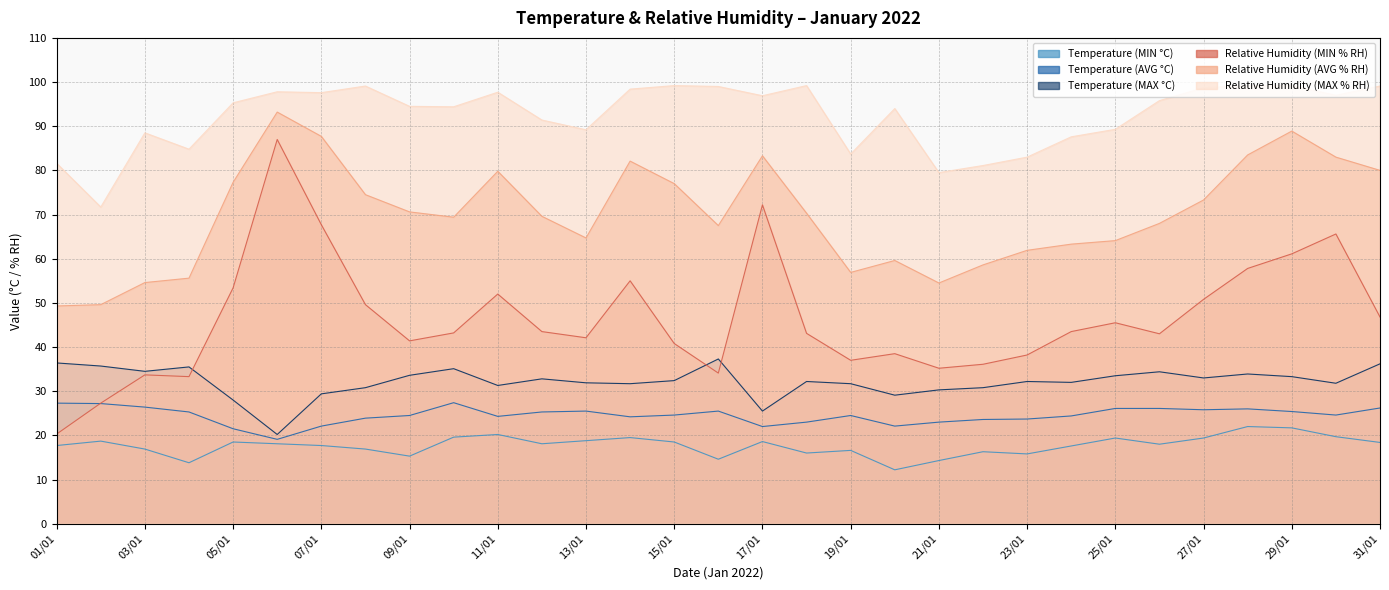

True or false: Temperature (AVG °C) has a value of 22.0 at 17/01.

True